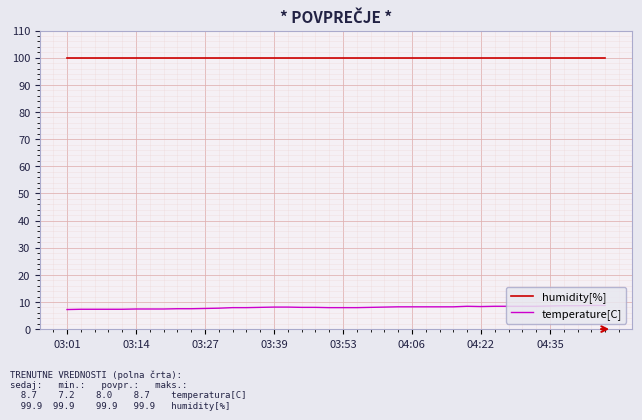

Rank the series by their average value, from highest to lowest.

humidity[%], temperature[C]